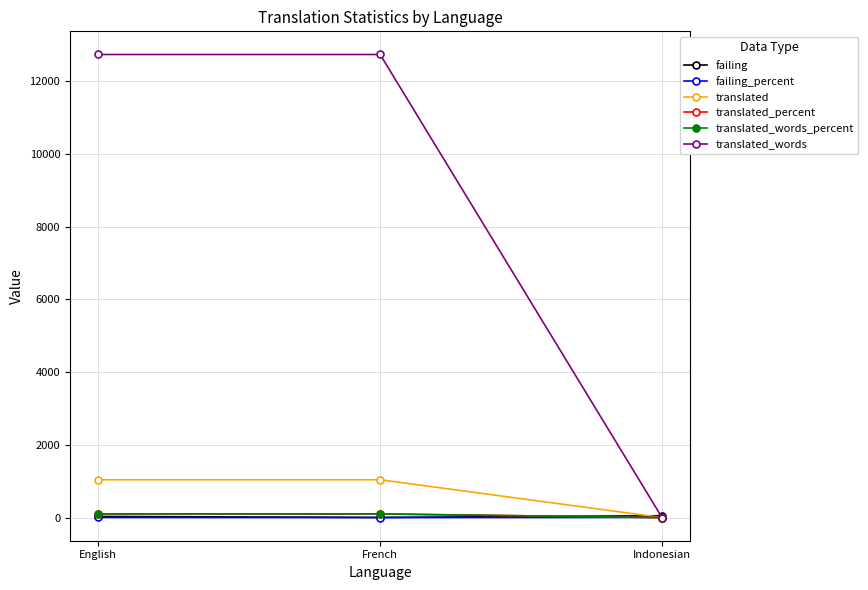

Which series changed the most between French and Indonesian?

translated_words